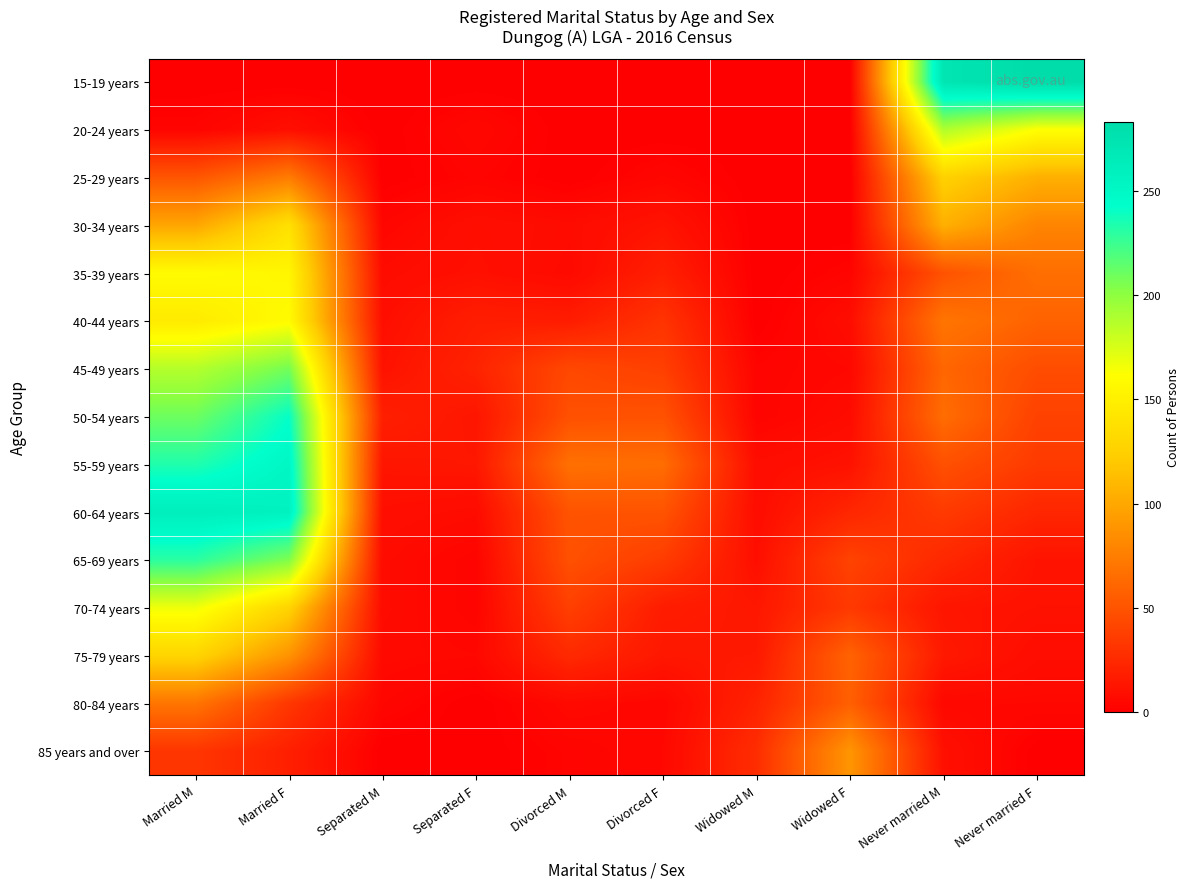

Reading left to right, what are all the values shown in this chart?

15-19 years: Married M=0	Married F=0	Separated M=0	Separated F=0	Divorced M=0	Divorced F=0	Widowed M=0	Widowed F=0	Never married M=272	Never married F=283
20-24 years: Married M=3	Married F=9	Separated M=0	Separated F=5	Divorced M=0	Divorced F=0	Widowed M=0	Widowed F=0	Never married M=189	Never married F=162
25-29 years: Married M=51	Married F=74	Separated M=0	Separated F=3	Divorced M=0	Divorced F=4	Widowed M=0	Widowed F=0	Never married M=126	Never married F=105
30-34 years: Married M=99	Married F=138	Separated M=4	Separated F=9	Divorced M=7	Divorced F=12	Widowed M=0	Widowed F=0	Never married M=105	Never married F=79
35-39 years: Married M=159	Married F=155	Separated M=7	Separated F=10	Divorced M=6	Divorced F=19	Widowed M=0	Widowed F=3	Never married M=49	Never married F=66
40-44 years: Married M=146	Married F=159	Separated M=9	Separated F=18	Divorced M=17	Divorced F=31	Widowed M=0	Widowed F=8	Never married M=70	Never married F=59
45-49 years: Married M=187	Married F=208	Separated M=11	Separated F=21	Divorced M=43	Divorced F=38	Widowed M=3	Widowed F=5	Never married M=61	Never married F=46
50-54 years: Married M=210	Married F=241	Separated M=19	Separated F=13	Divorced M=48	Divorced F=49	Widowed M=3	Widowed F=7	Never married M=65	Never married F=39
55-59 years: Married M=233	Married F=251	Separated M=13	Separated F=14	Divorced M=67	Divorced F=65	Widowed M=8	Widowed F=11	Never married M=48	Never married F=35
60-64 years: Married M=261	Married F=257	Separated M=9	Separated F=7	Divorced M=50	Divorced F=50	Widowed M=8	Widowed F=23	Never married M=35	Never married F=23
65-69 years: Married M=230	Married F=205	Separated M=7	Separated F=3	Divorced M=48	Divorced F=36	Widowed M=9	Widowed F=40	Never married M=24	Never married F=12
70-74 years: Married M=167	Married F=128	Separated M=7	Separated F=3	Divorced M=38	Divorced F=17	Widowed M=14	Widowed F=34	Never married M=13	Never married F=11
75-79 years: Married M=129	Married F=88	Separated M=6	Separated F=5	Divorced M=25	Divorced F=14	Widowed M=15	Widowed F=59	Never married M=15	Never married F=8
80-84 years: Married M=70	Married F=33	Separated M=4	Separated F=0	Divorced M=6	Divorced F=4	Widowed M=21	Widowed F=57	Never married M=5	Never married F=5
85 years and over: Married M=32	Married F=19	Separated M=0	Separated F=0	Divorced M=3	Divorced F=5	Widowed M=27	Widowed F=89	Never married M=10	Never married F=0